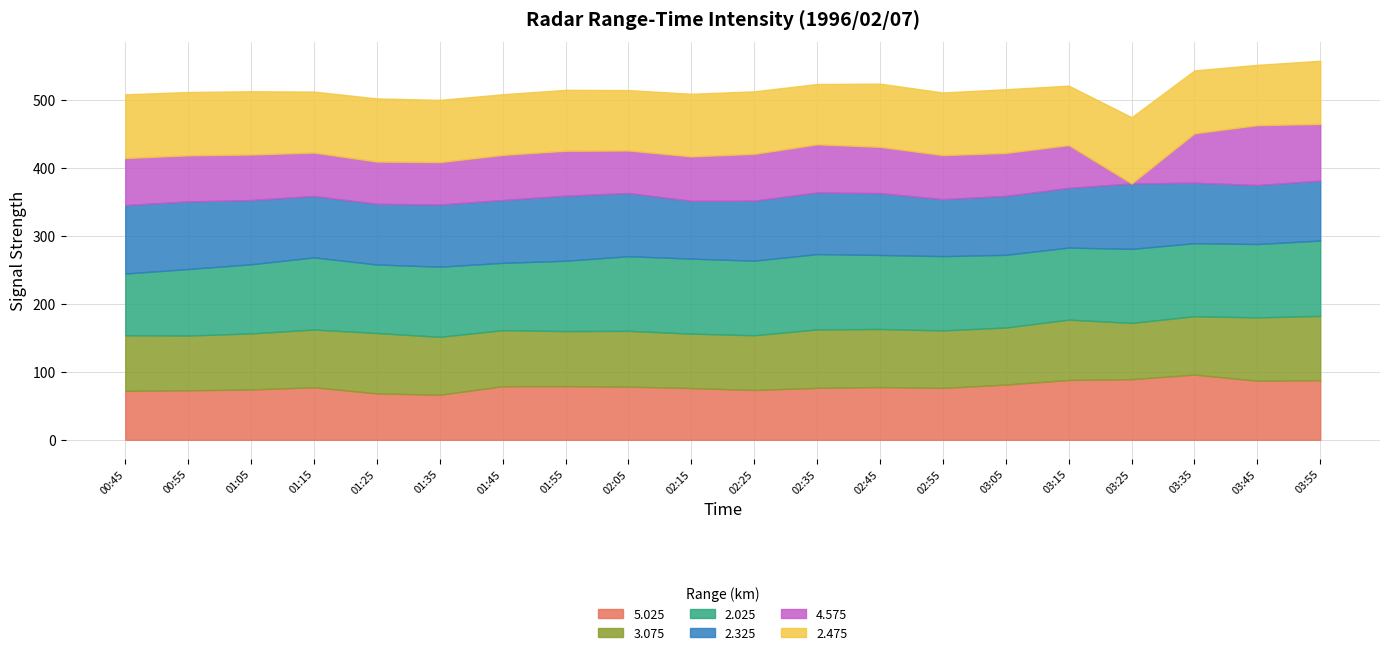

What is the total value across all series at 01:45?

508.7